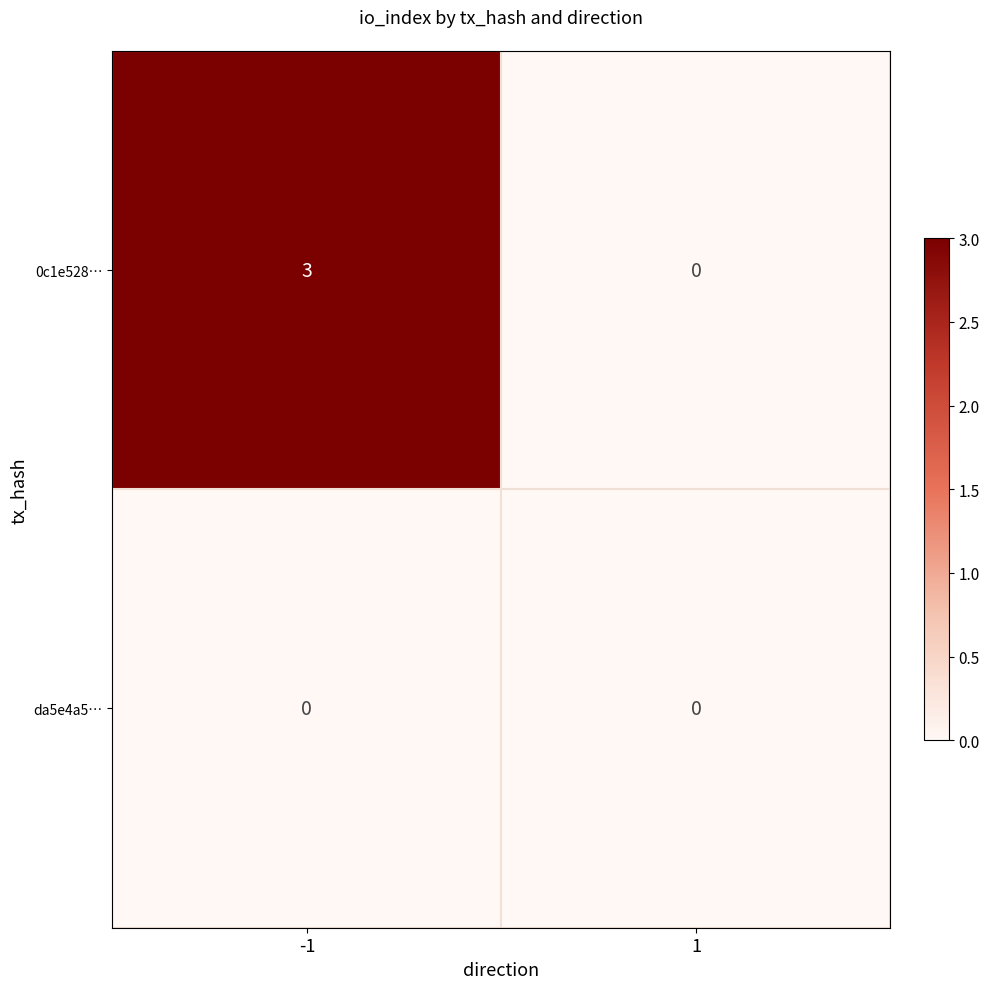

The value of 0c1e528… at -1 is 5. True or false?

False